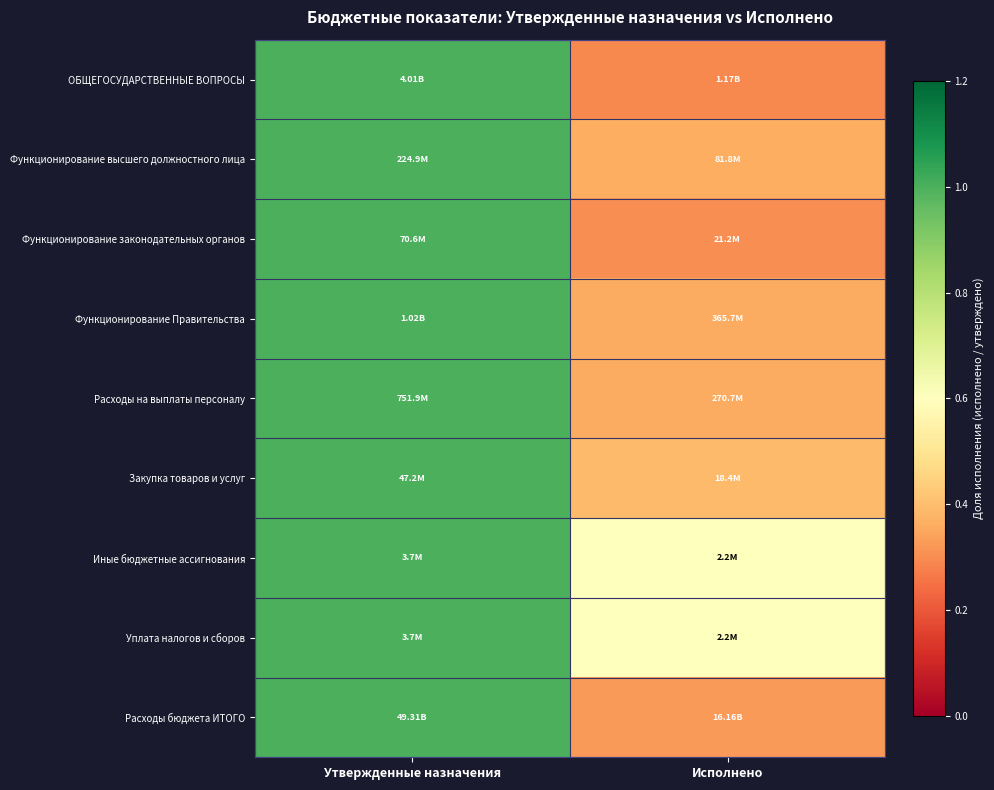

Reading right to left, what are all the values shown in this chart?

ОБЩЕГОСУДАРСТВЕННЫЕ ВОПРОСЫ: Исполнено=0.3	Утвержденные назначения=1.0
Функционирование высшего должностного лица: Исполнено=0.4	Утвержденные назначения=1.0
Функционирование законодательных органов: Исполнено=0.3	Утвержденные назначения=1.0
Функционирование Правительства: Исполнено=0.4	Утвержденные назначения=1.0
Расходы на выплаты персоналу: Исполнено=0.4	Утвержденные назначения=1.0
Закупка товаров и услуг: Исполнено=0.4	Утвержденные назначения=1.0
Иные бюджетные ассигнования: Исполнено=0.6	Утвержденные назначения=1.0
Уплата налогов и сборов: Исполнено=0.6	Утвержденные назначения=1.0
Расходы бюджета ИТОГО: Исполнено=0.3	Утвержденные назначения=1.0